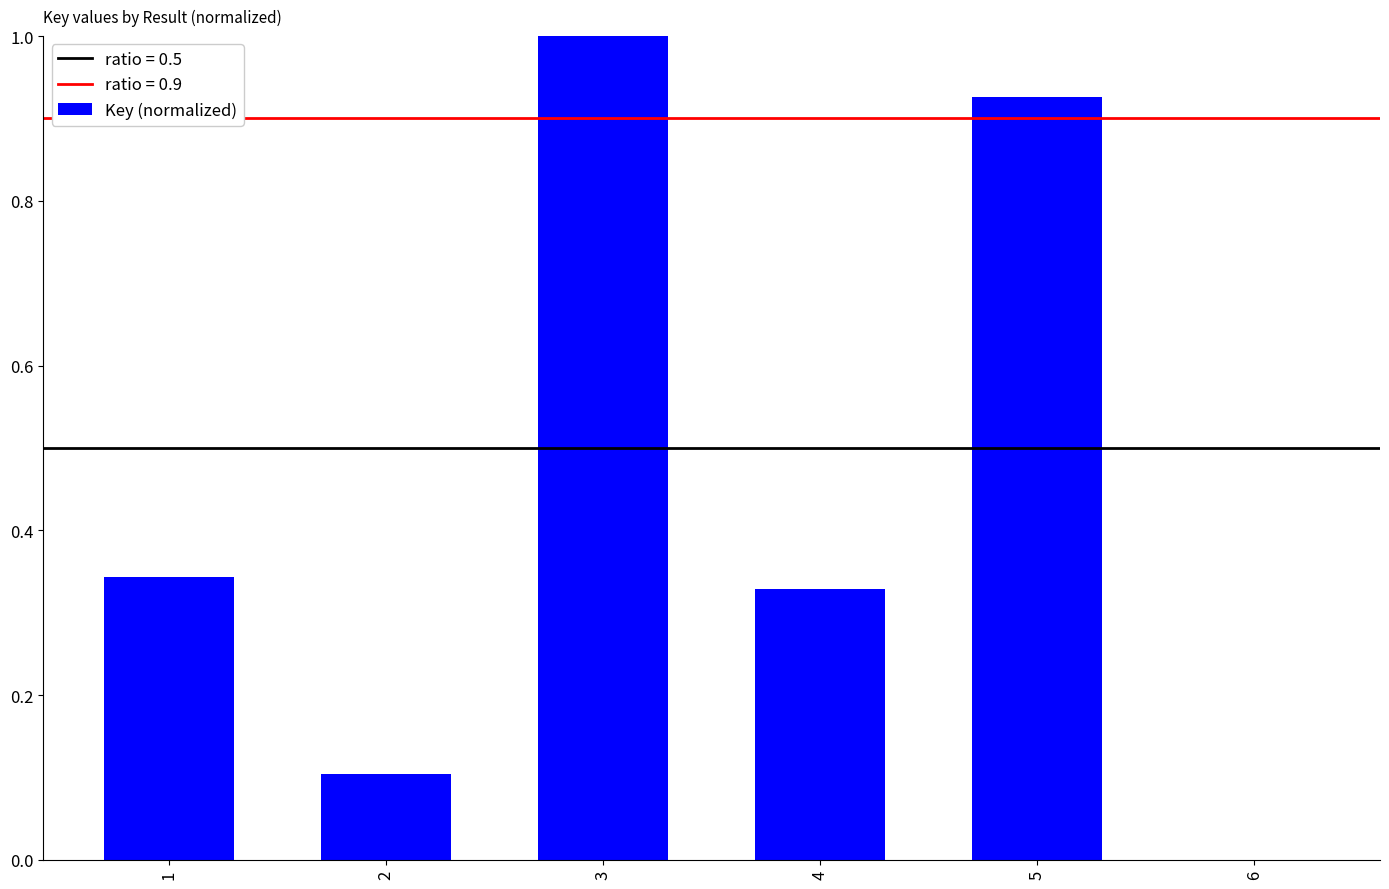

What is the change in value from 1 to 5?

+0.6